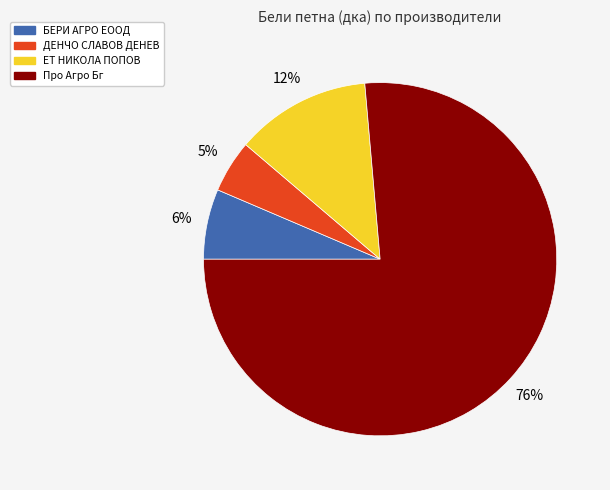

To the nearest percent, what portion does ДЕНЧО СЛАВОВ ДЕНЕВ represent?

5%